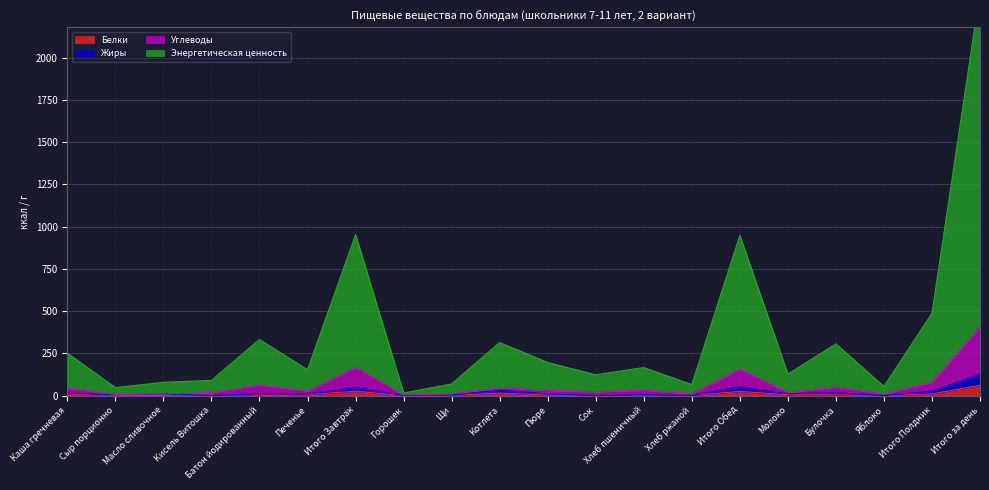

Where is Белки nearest to the value 30?

Итого Завтрак